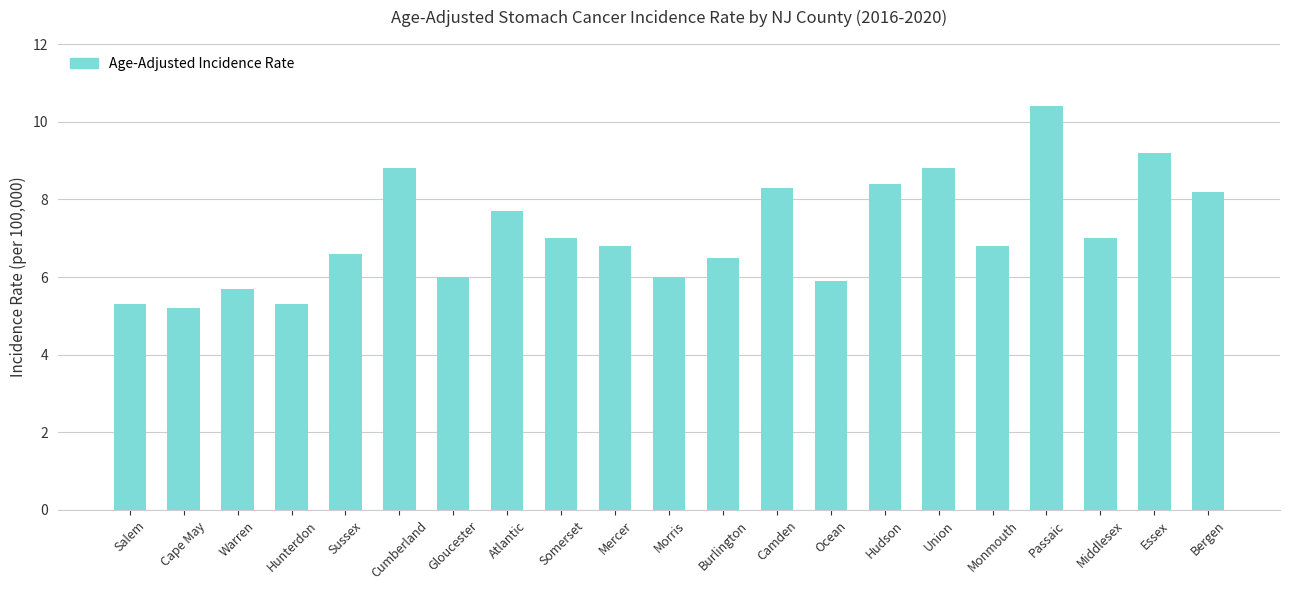

Reading left to right, what are all the values shown in this chart?

5.3	5.2	5.7	5.3	6.6	8.8	6.0	7.7	7.0	6.8	6.0	6.5	8.3	5.9	8.4	8.8	6.8	10.4	7.0	9.2	8.2